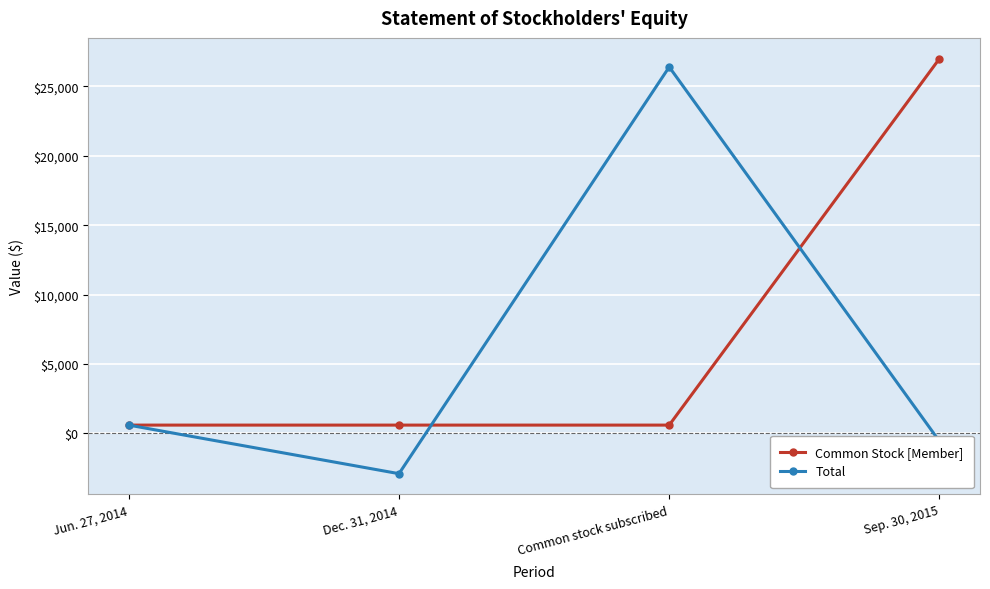

How many lines are shown in the chart?

2